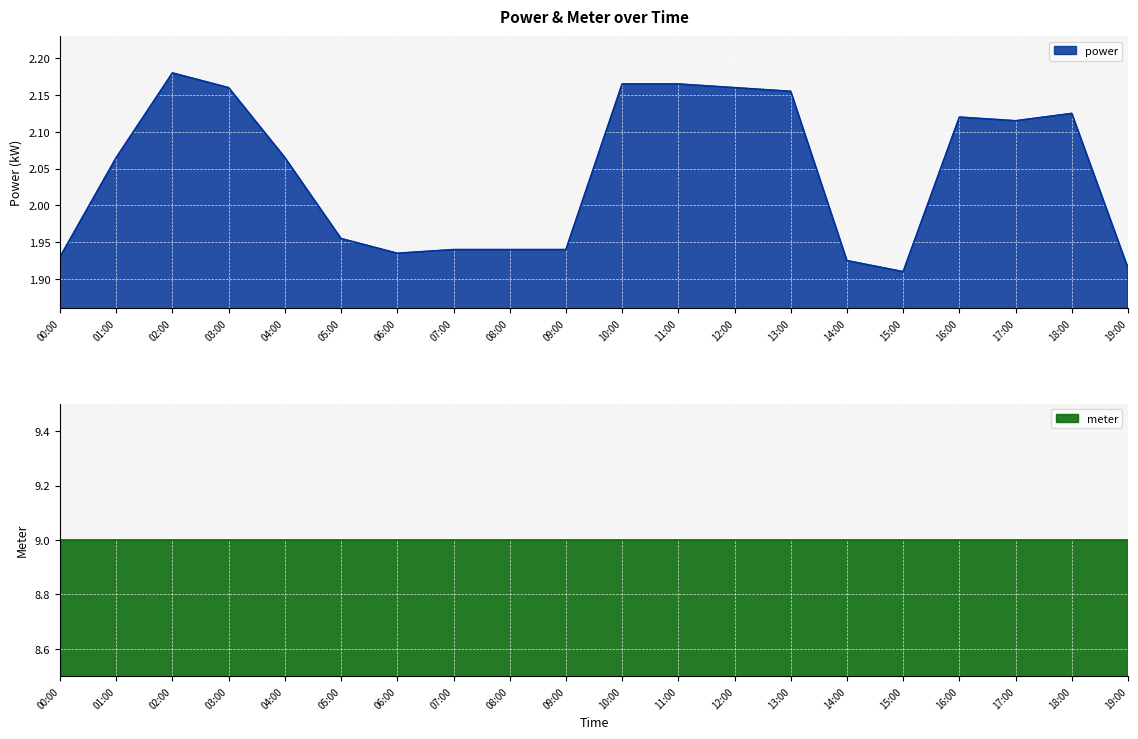

At how many categories does at least one series exceed 8?

20